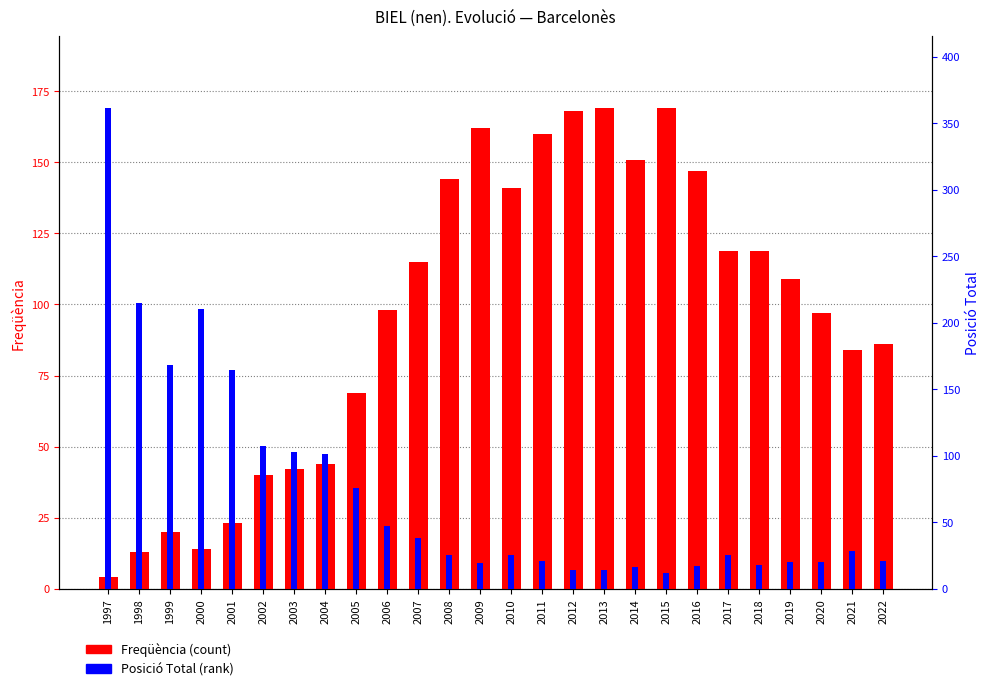

List the labels in order of Freqüència value, largest first.

2013, 2015, 2012, 2009, 2011, 2014, 2016, 2008, 2010, 2017, 2018, 2007, 2019, 2006, 2020, 2022, 2021, 2005, 2004, 2003, 2002, 2001, 1999, 2000, 1998, 1997